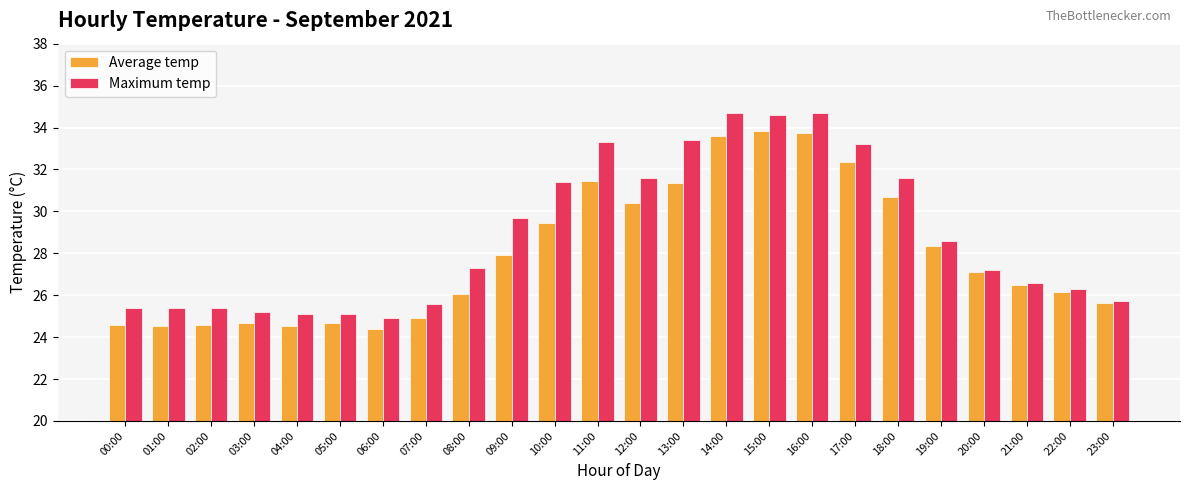

Which series has the largest total across all categories?

Maximum temp